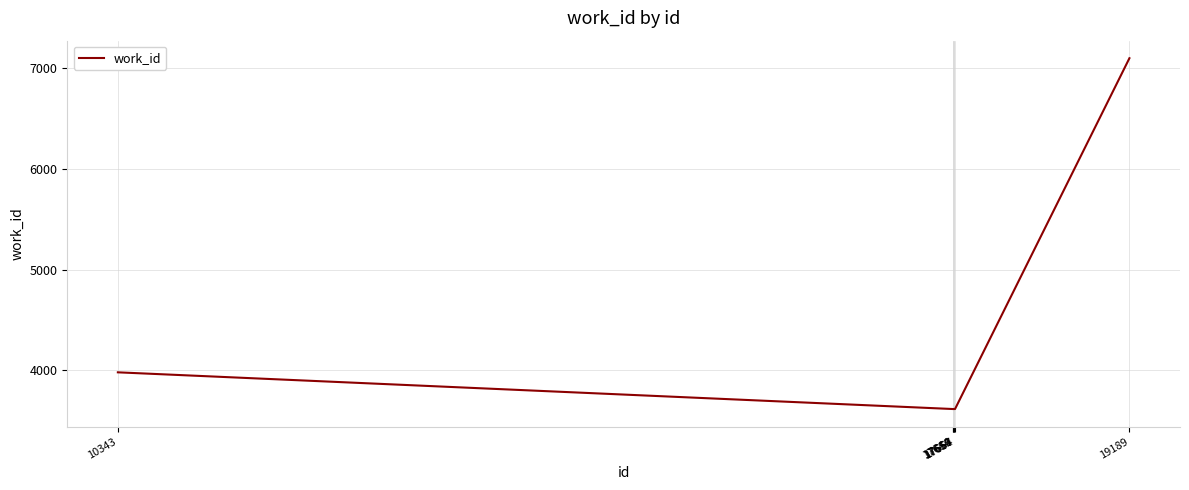

What is the minimum value shown in the chart?

3617